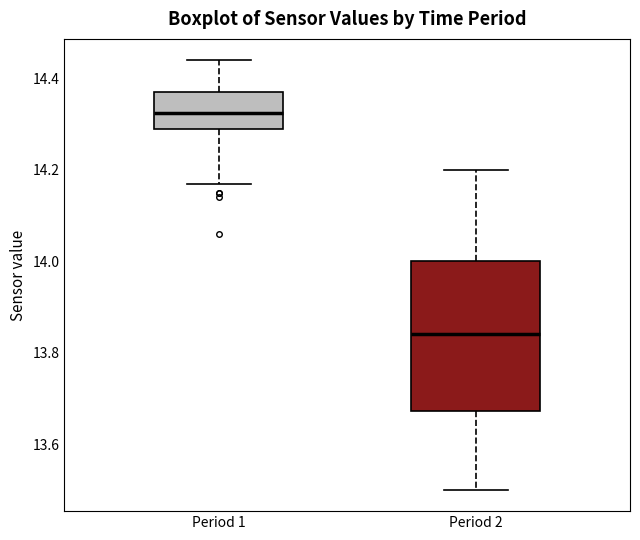

Reading left to right, read every box against the y-axis: the position of its median line, the range the box covers, and the ends of its whiskers. The values are not printed on the chart, so give them approximately, as read against the axis.

Period 1: median 14.32, box 14.30 to 14.38, whiskers 14.18 to 14.44
Period 2: median 13.84, box 13.68 to 14.00, whiskers 13.50 to 14.20